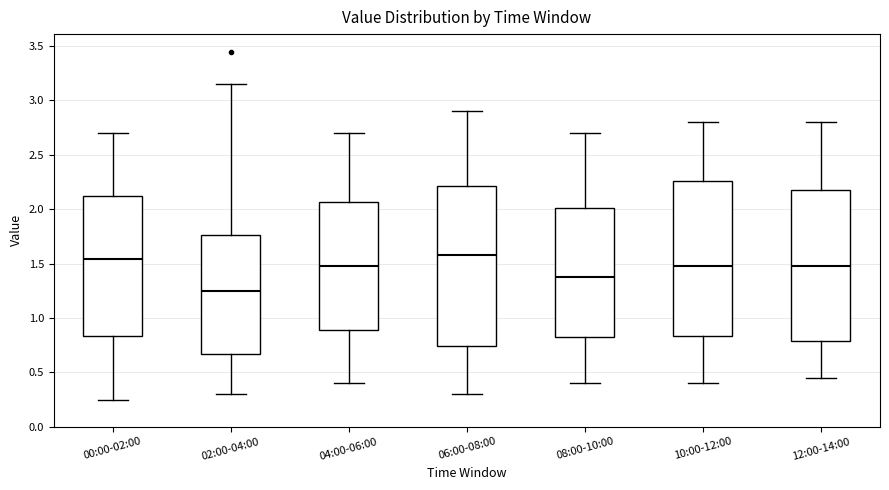

Reading left to right, read every box against the y-axis: the position of its median line, the range the box covers, and the ends of its whiskers. The values are not printed on the chart, so give them approximately, as read against the axis.

00:00-02:00: median 1.55, box 0.85 to 2.15, whiskers 0.25 to 2.70
02:00-04:00: median 1.25, box 0.65 to 1.75, whiskers 0.30 to 3.15
04:00-06:00: median 1.50, box 0.90 to 2.05, whiskers 0.40 to 2.70
06:00-08:00: median 1.60, box 0.75 to 2.20, whiskers 0.30 to 2.90
08:00-10:00: median 1.40, box 0.85 to 2.00, whiskers 0.40 to 2.70
10:00-12:00: median 1.50, box 0.85 to 2.25, whiskers 0.40 to 2.80
12:00-14:00: median 1.50, box 0.80 to 2.20, whiskers 0.45 to 2.80